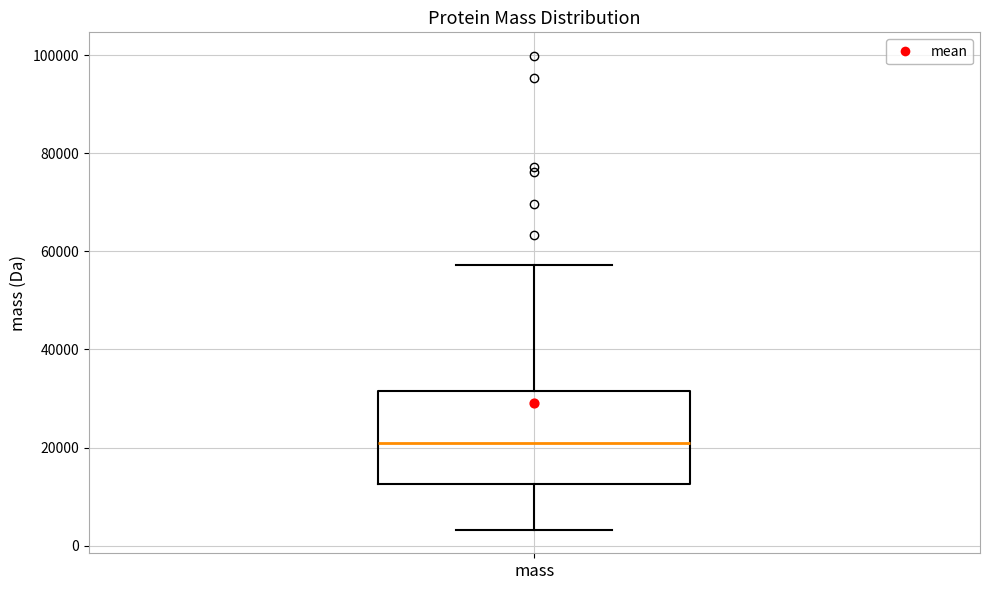

Read this box plot against the y-axis: the position of the median line, the range covered by the box, and the ends of both whiskers. The values are not printed on the chart, so give them approximately, as read against the axis.

median 22000, box 12000 to 32000, whiskers 4000 to 58000